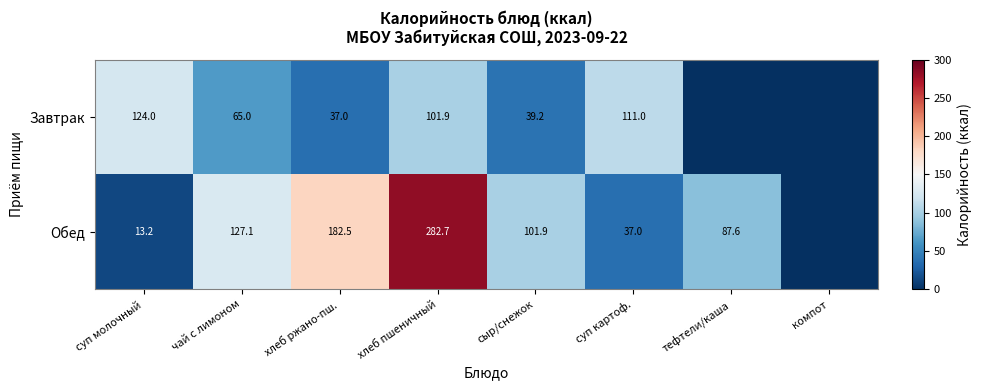

At how many categories does at least one series exceed 273?

1